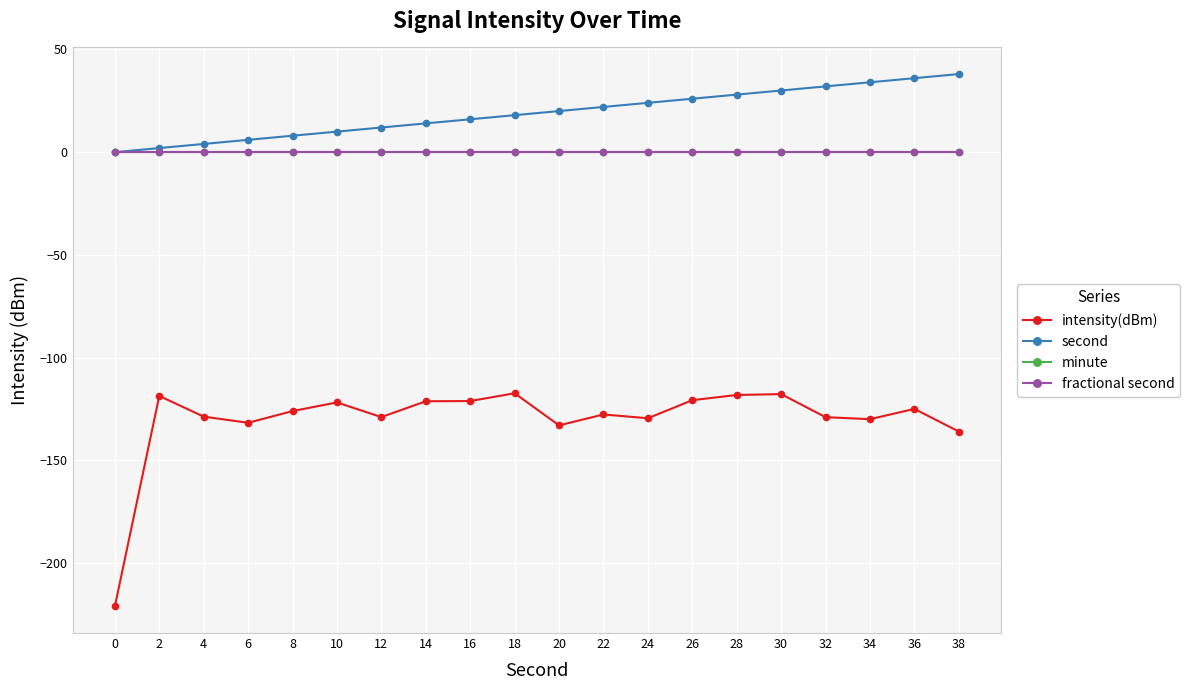

Reading left to right, list all the values displayed in this chart.

intensity(dBm): 0=-221.0	2=-118.6	4=-128.7	6=-131.7	8=-126.0	10=-121.7	12=-128.9	14=-121.2	16=-121.1	18=-117.3	20=-132.9	22=-127.6	24=-129.5	26=-120.7	28=-118.1	30=-117.7	32=-128.9	34=-129.9	36=-124.9	38=-135.9
second: 0=0.0	2=2.0	4=4.0	6=6.0	8=8.0	10=10.0	12=12.0	14=14.0	16=16.0	18=18.0	20=20.0	22=22.0	24=24.0	26=26.0	28=28.0	30=30.0	32=32.0	34=34.0	36=36.0	38=38.0
minute: 0=0.0	2=0.0	4=0.0	6=0.0	8=0.0	10=0.0	12=0.0	14=0.0	16=0.0	18=0.0	20=0.0	22=0.0	24=0.0	26=0.0	28=0.0	30=0.0	32=0.0	34=0.0	36=0.0	38=0.0
fractional second: 0=0.0	2=0.0	4=0.0	6=0.0	8=0.0	10=0.0	12=0.0	14=0.0	16=0.0	18=0.0	20=0.0	22=0.0	24=0.0	26=0.0	28=0.0	30=0.0	32=0.0	34=0.0	36=0.0	38=0.0